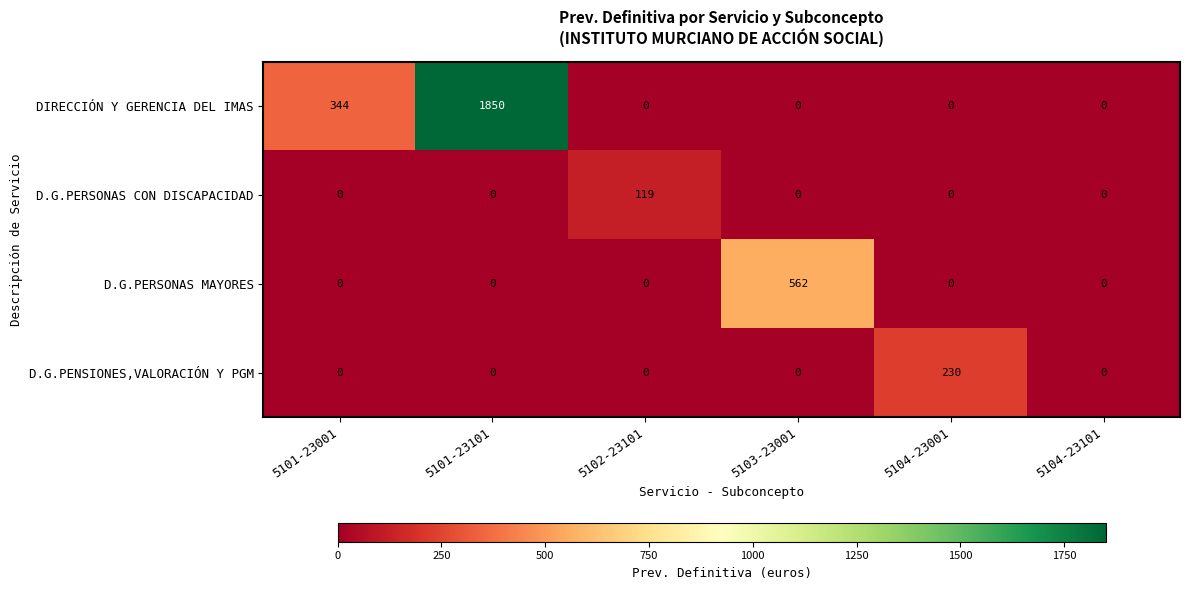

Reading right to left, transcribe all the data shown in this chart.

DIRECCIÓN Y GERENCIA DEL IMAS: 0	0	0	0	1850	344
D.G.PERSONAS CON DISCAPACIDAD: 0	0	0	119	0	0
D.G.PERSONAS MAYORES: 0	0	562	0	0	0
D.G.PENSIONES,VALORACIÓN Y PGM: 0	230	0	0	0	0